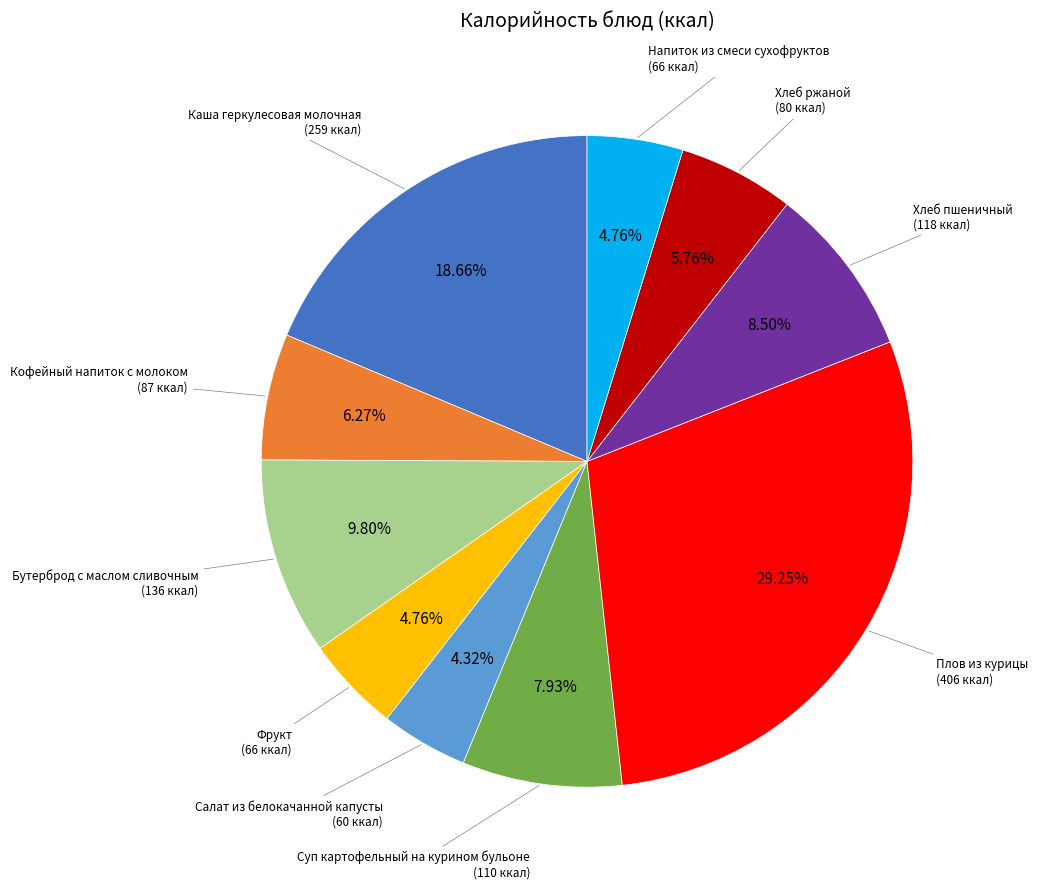

Is there a majority slice in this chart?

No